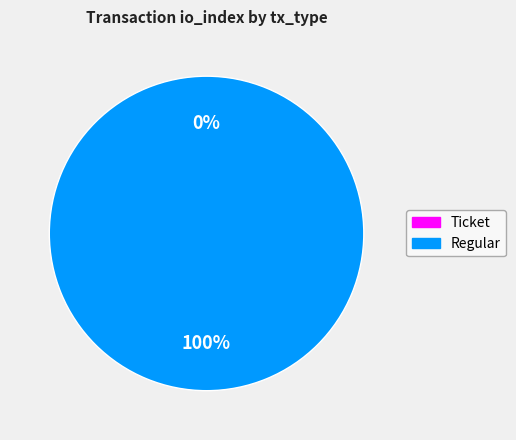

What is the majority slice?

Regular